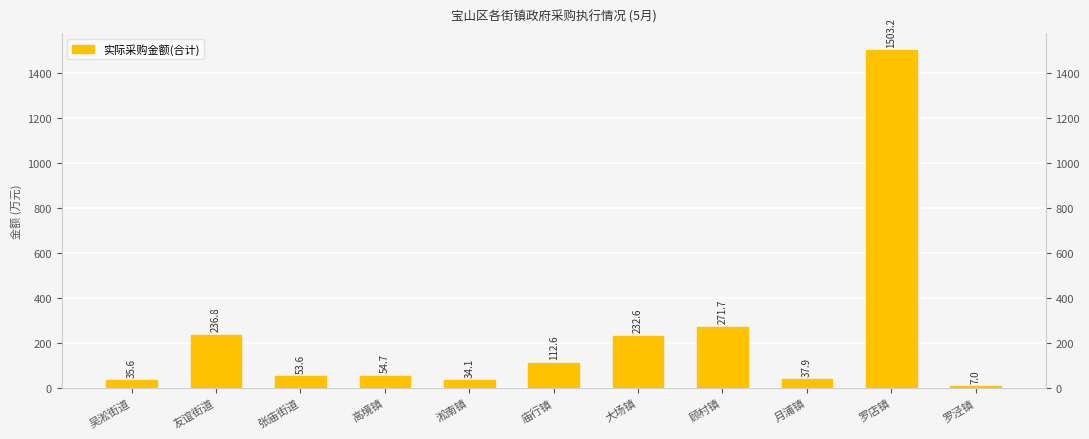

What is the sum of the values at 庙行镇 and 吴淞街道?

148.2